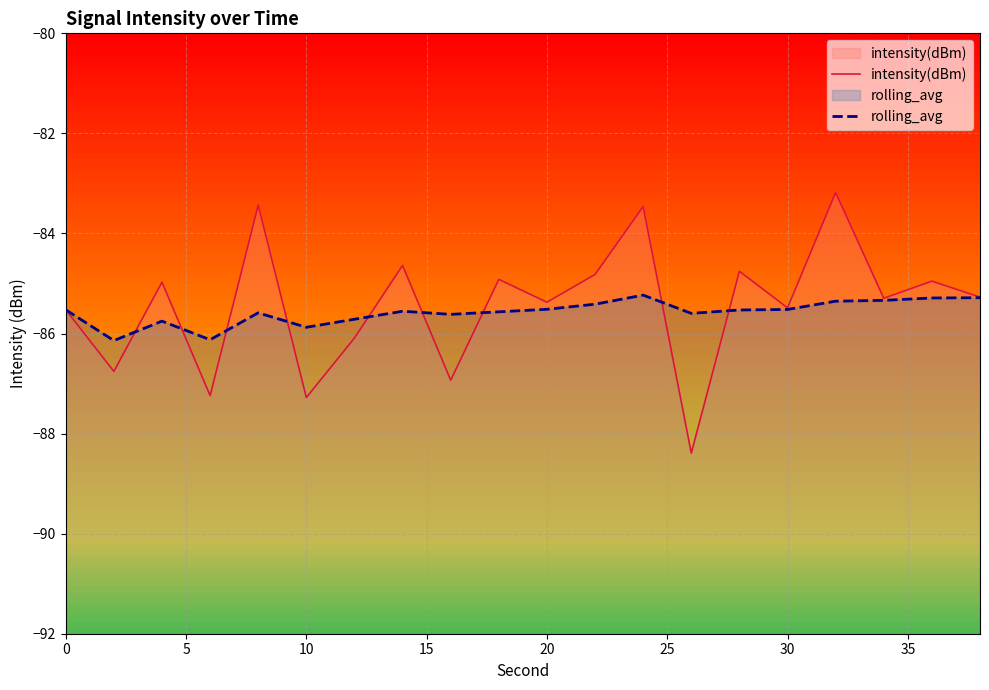

List the series in order of their peak value, lowest first.

rolling_avg, intensity(dBm)